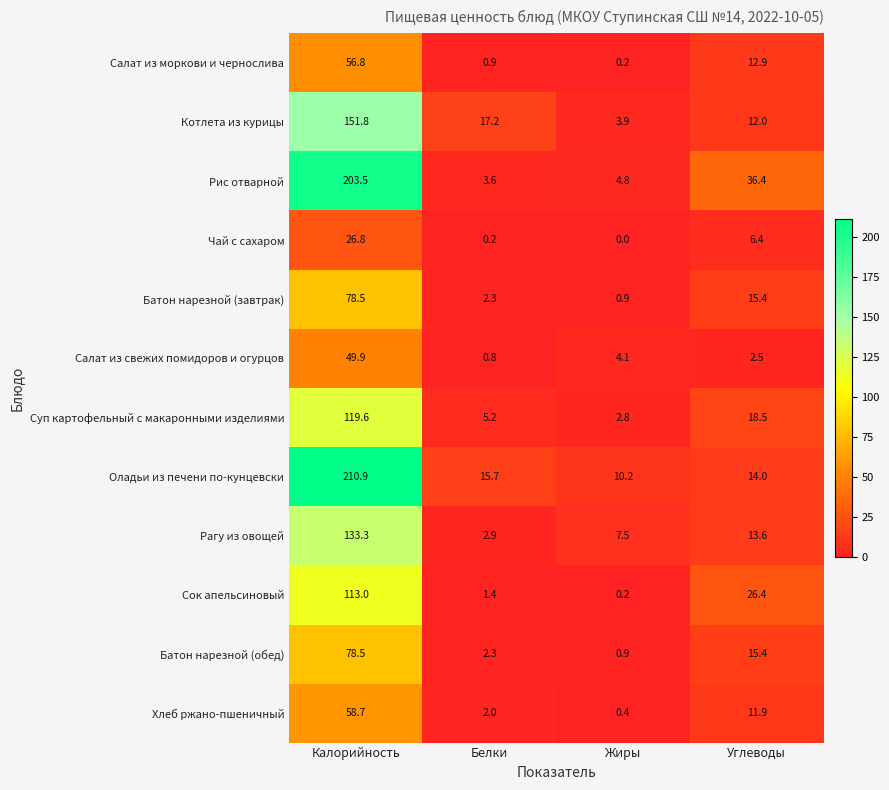

What is the sum of the Салат из моркови и чернослива values at Жиры and Белки?

1.1